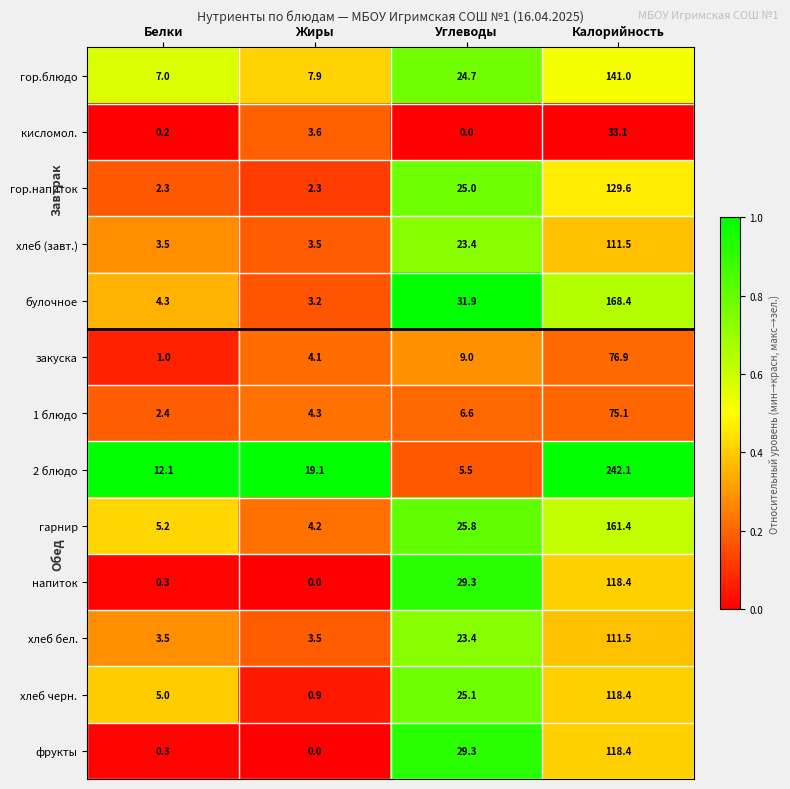

What is the spread (max minus min) of values at Калорийность?

209.0